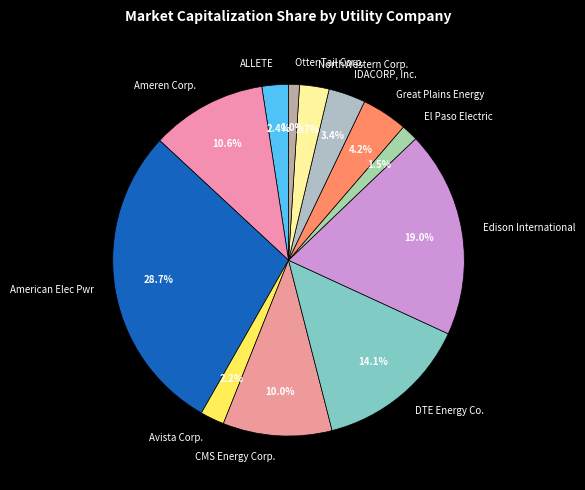

Does any single category account for the majority?

No